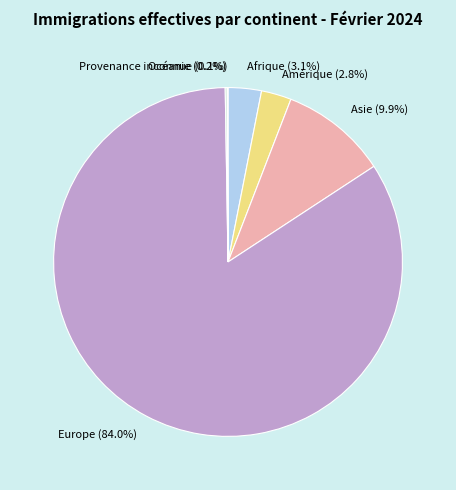

Is Europe the majority of the pie?

Yes